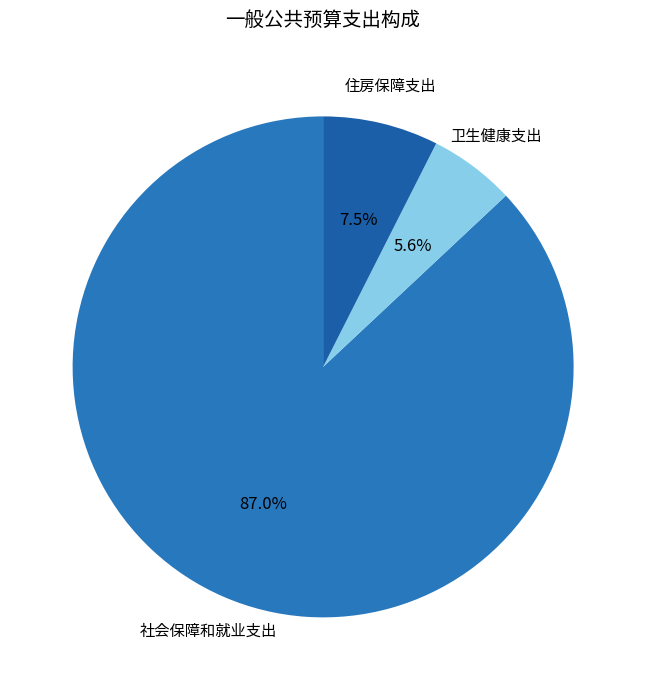

Which slice represents more than half of the pie?

社会保障和就业支出